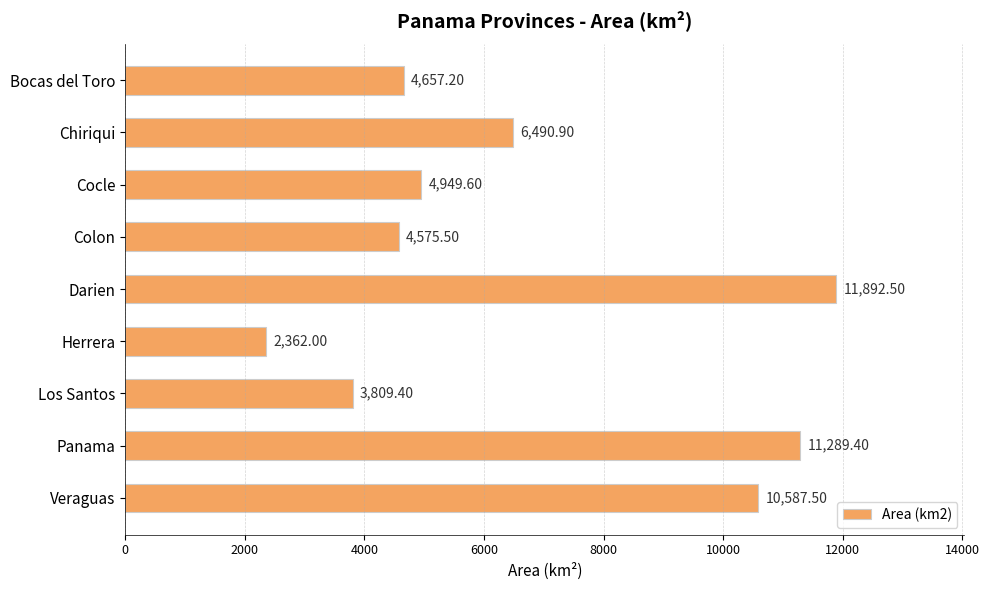

Does the chart contain stacked bars?

No